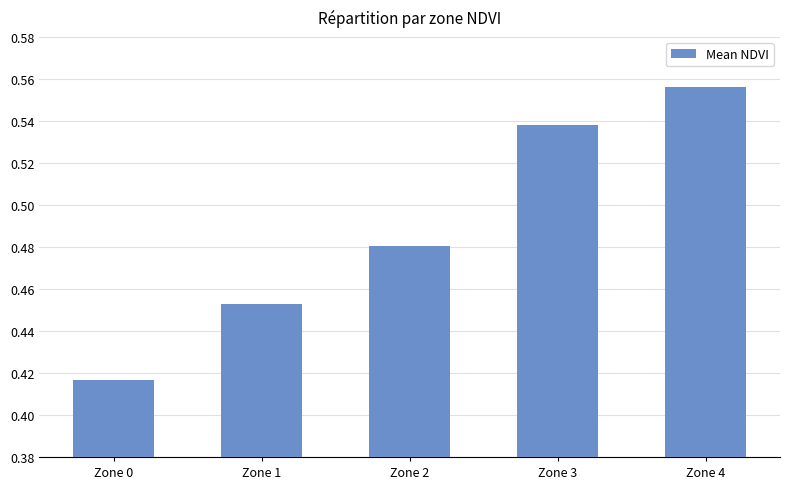

Which label corresponds to the largest value in the chart?

Zone 4